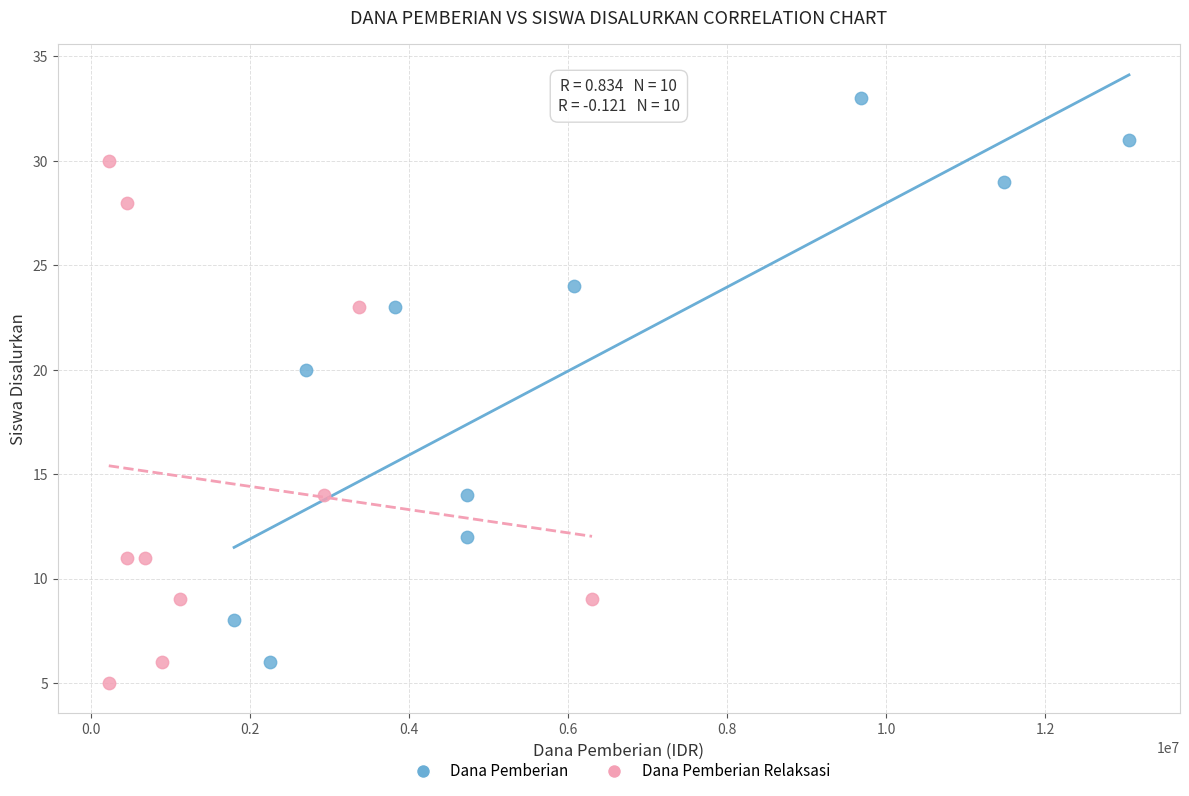

Which series contains the highest Y value?

Dana Pemberian